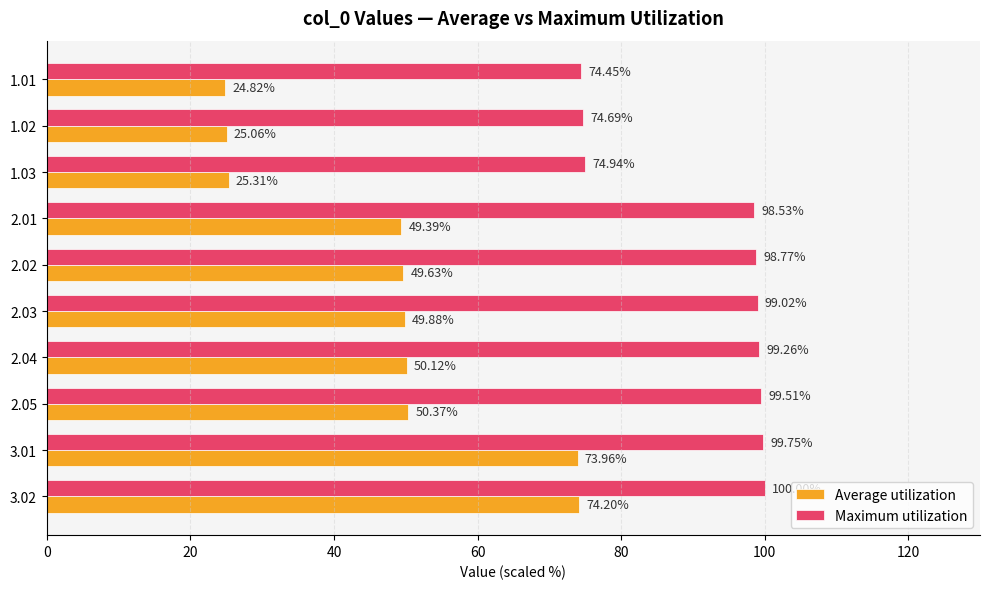

What are all the series names shown in the legend?

Average utilization, Maximum utilization